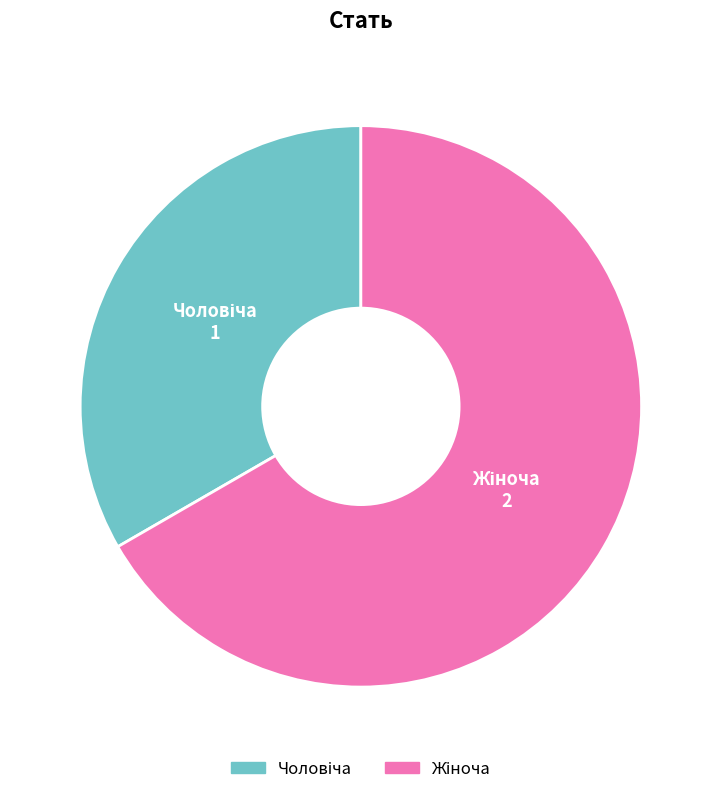

Is there any slice that represents more than half of the pie?

Yes